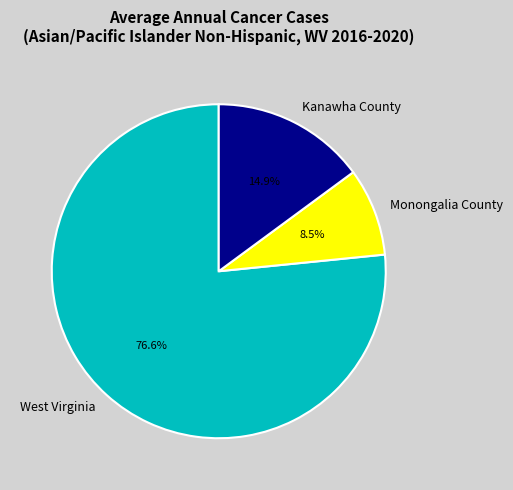

How many slices are in this pie chart?

3